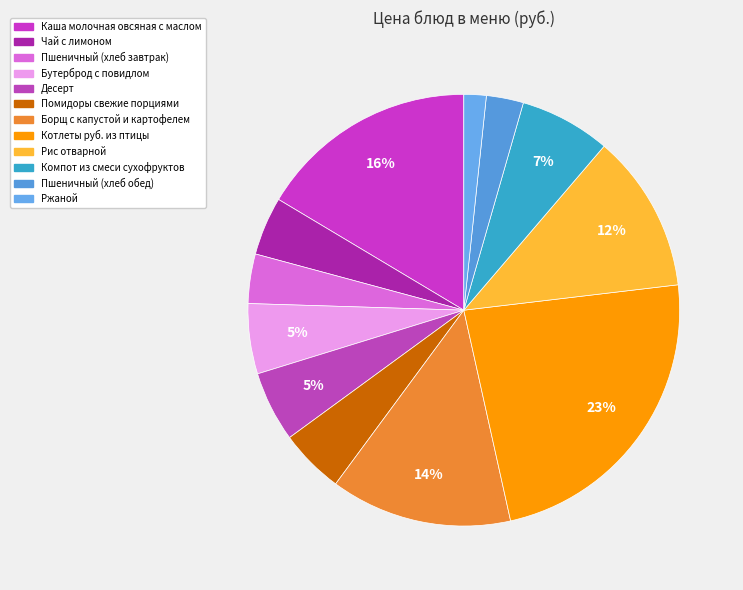

To the nearest percent, what percentage of the pie is Пшеничный (хлеб завтрак)?

4%